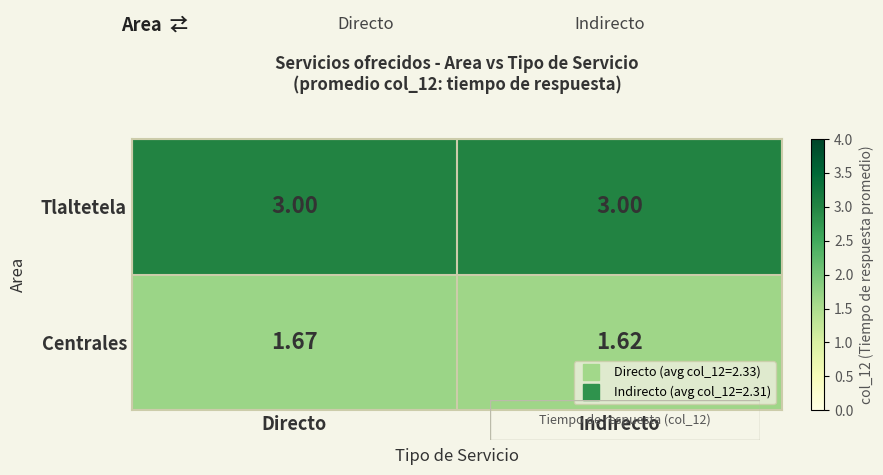

Between Directo and Indirecto, which series saw the biggest shift?

Centrales